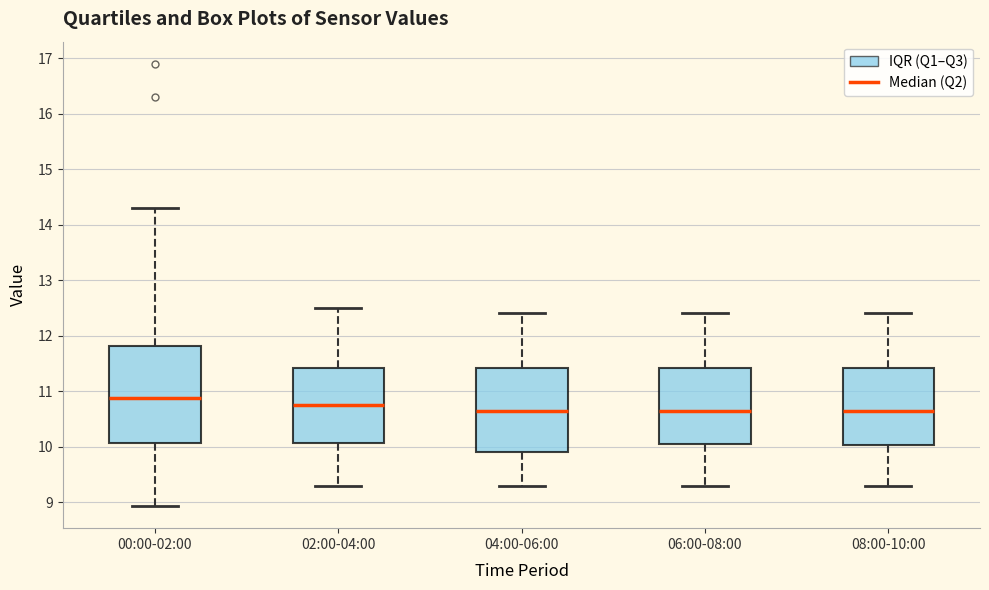

Reading left to right, read every box against the y-axis: the position of its median line, the range the box covers, and the ends of its whiskers. The values are not printed on the chart, so give them approximately, as read against the axis.

00:00-02:00: median 10.9, box 10.1 to 11.8, whiskers 8.9 to 14.3
02:00-04:00: median 10.8, box 10.1 to 11.4, whiskers 9.3 to 12.5
04:00-06:00: median 10.7, box 9.9 to 11.4, whiskers 9.3 to 12.4
06:00-08:00: median 10.7, box 10.1 to 11.4, whiskers 9.3 to 12.4
08:00-10:00: median 10.7, box 10.0 to 11.4, whiskers 9.3 to 12.4